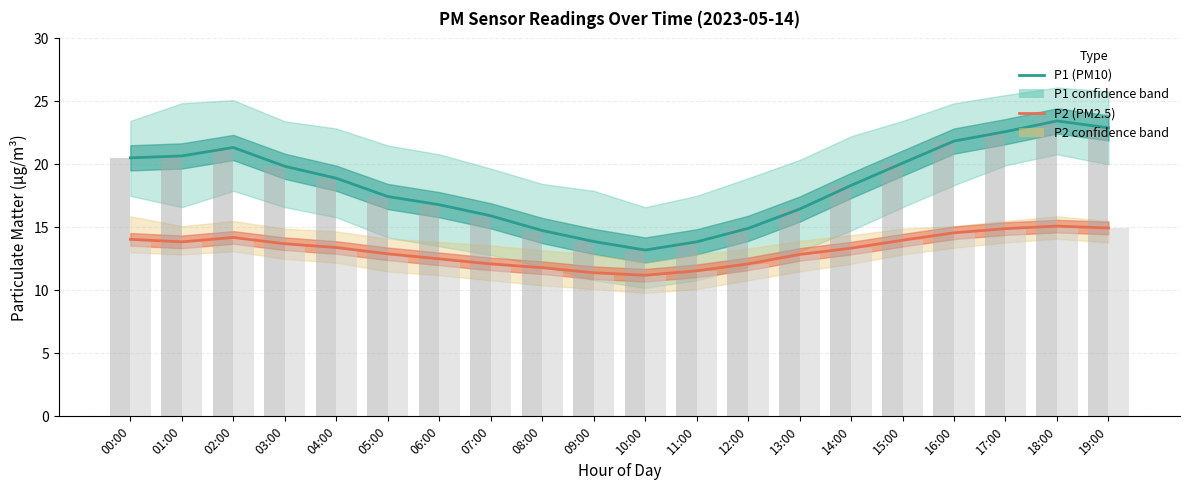

What is the sum of all P1 (PM10) values?

367.7